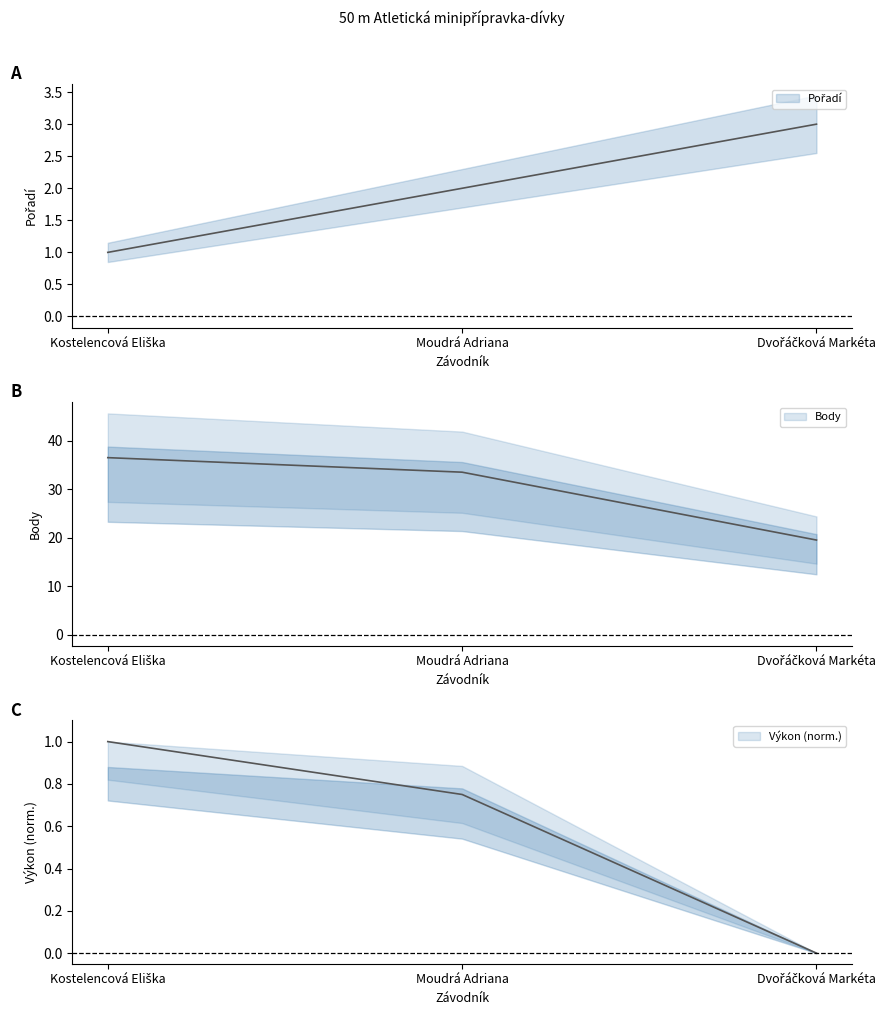

Reading left to right, what are all the values shown in this chart?

Pořadí: 1.0	2.0	3.0
Výkon: 1.0	0.8	0.0
Body: 36.5	33.5	19.5